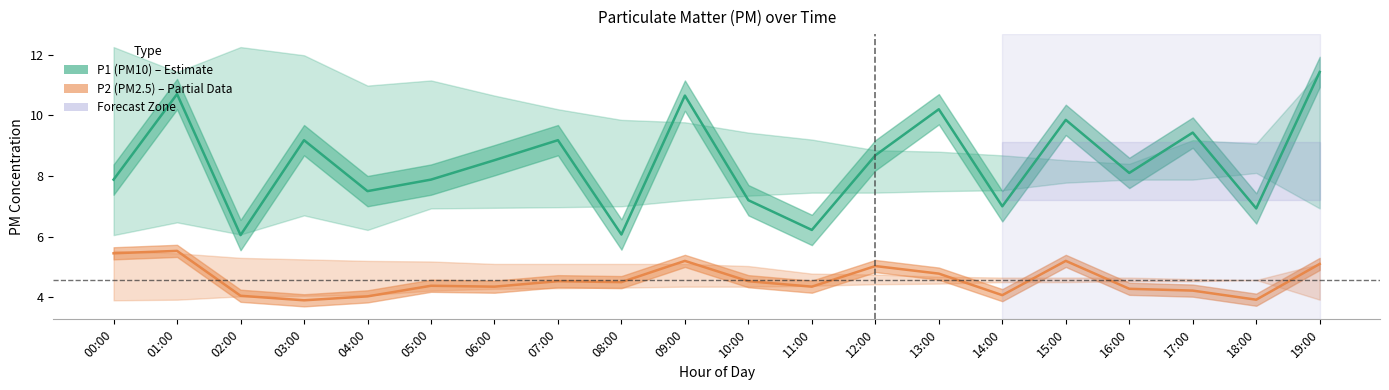

What is the approximate value of P1 (PM10) at 11:00?

6.2